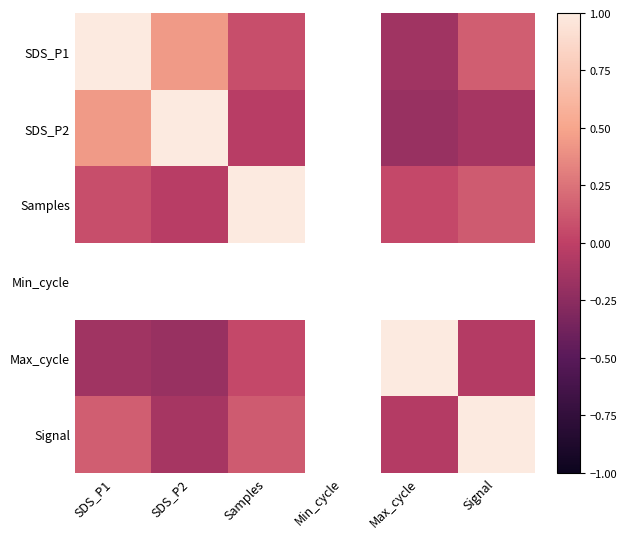

Is the value of Max_cycle at Samples greater than the value of Min_cycle at Max_cycle?

No